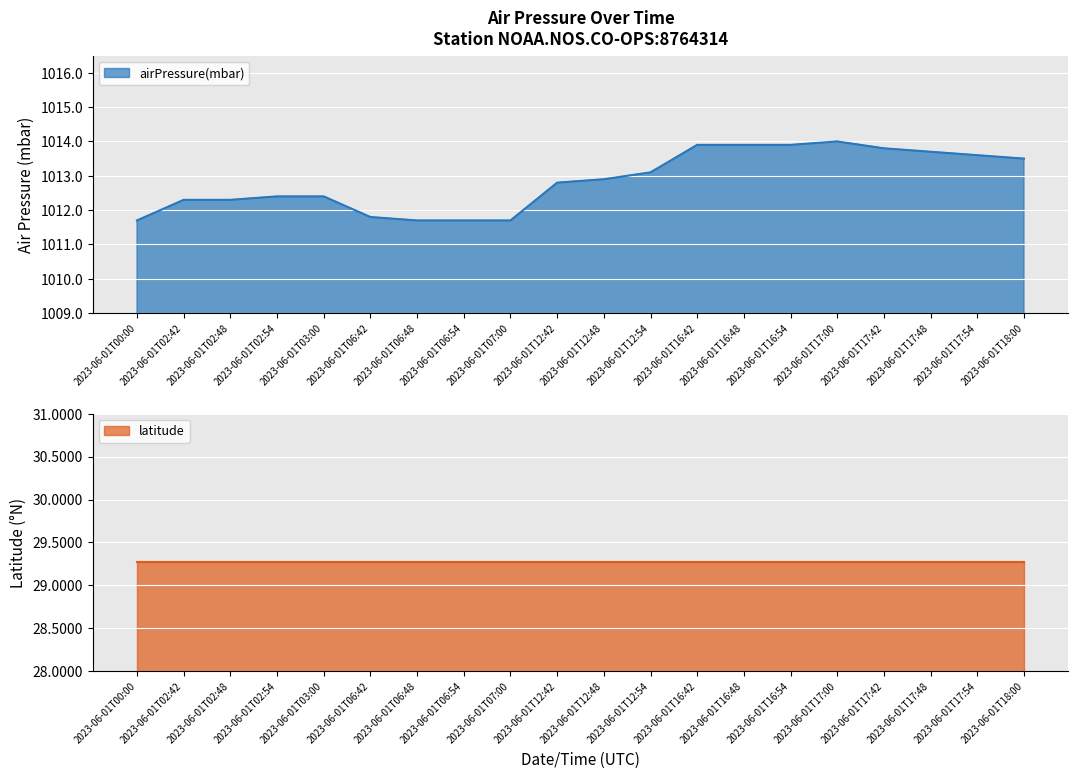

True or false: the data shows 1013.1 at 2023-06-01T12:54.

True